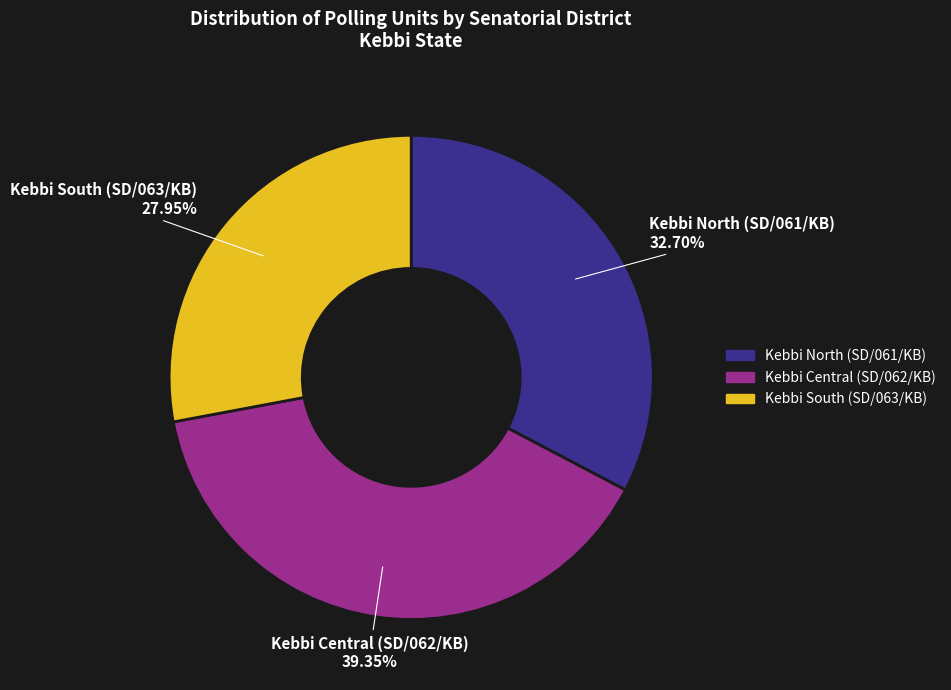

To the nearest percent, what portion does Kebbi North (SD/061/KB) represent?

33%